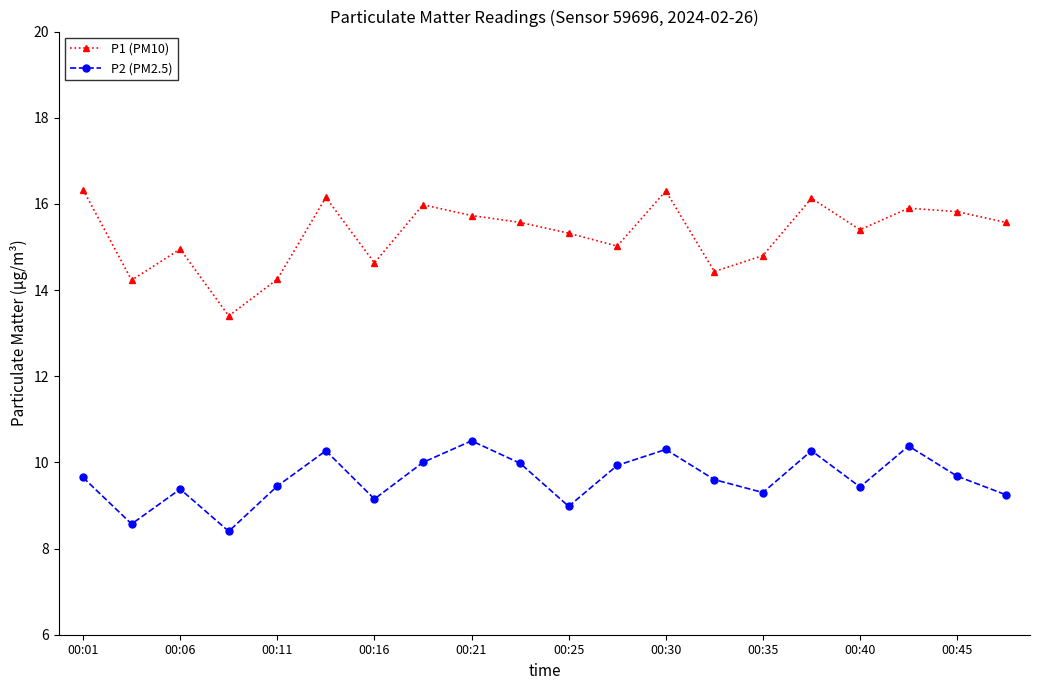

Rank the series by their maximum value, from highest to lowest.

P1 (PM10), P2 (PM2.5)